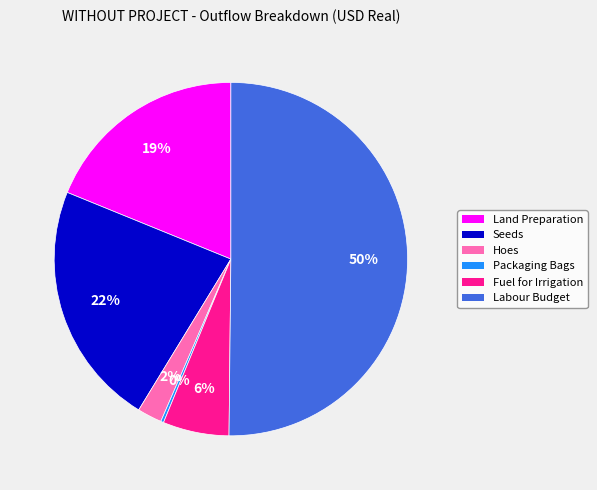

What is the majority slice?

Labour Budget